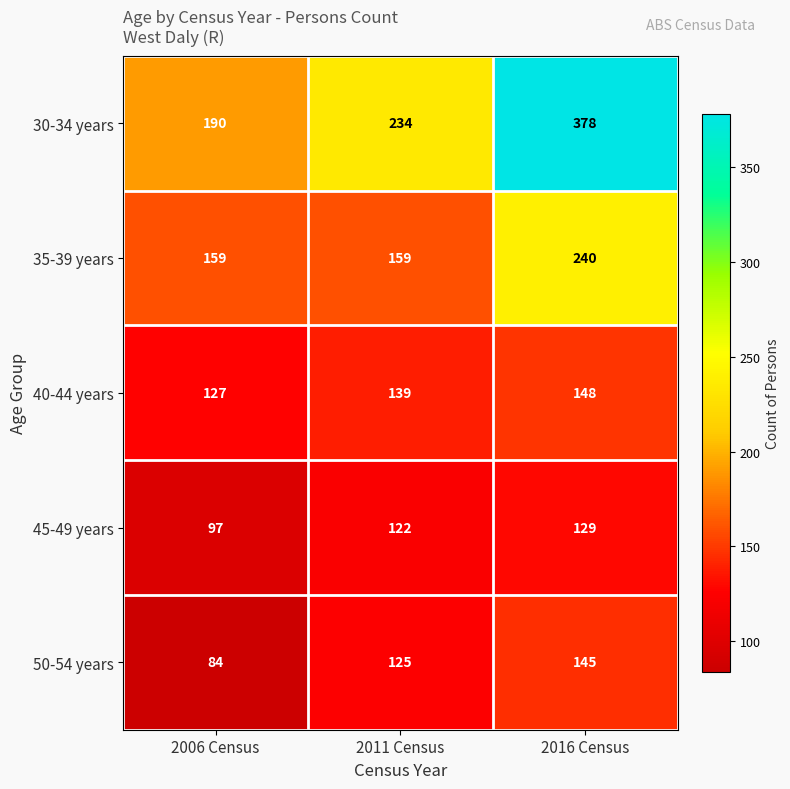

Which category has the lowest value across all series?

2006 Census